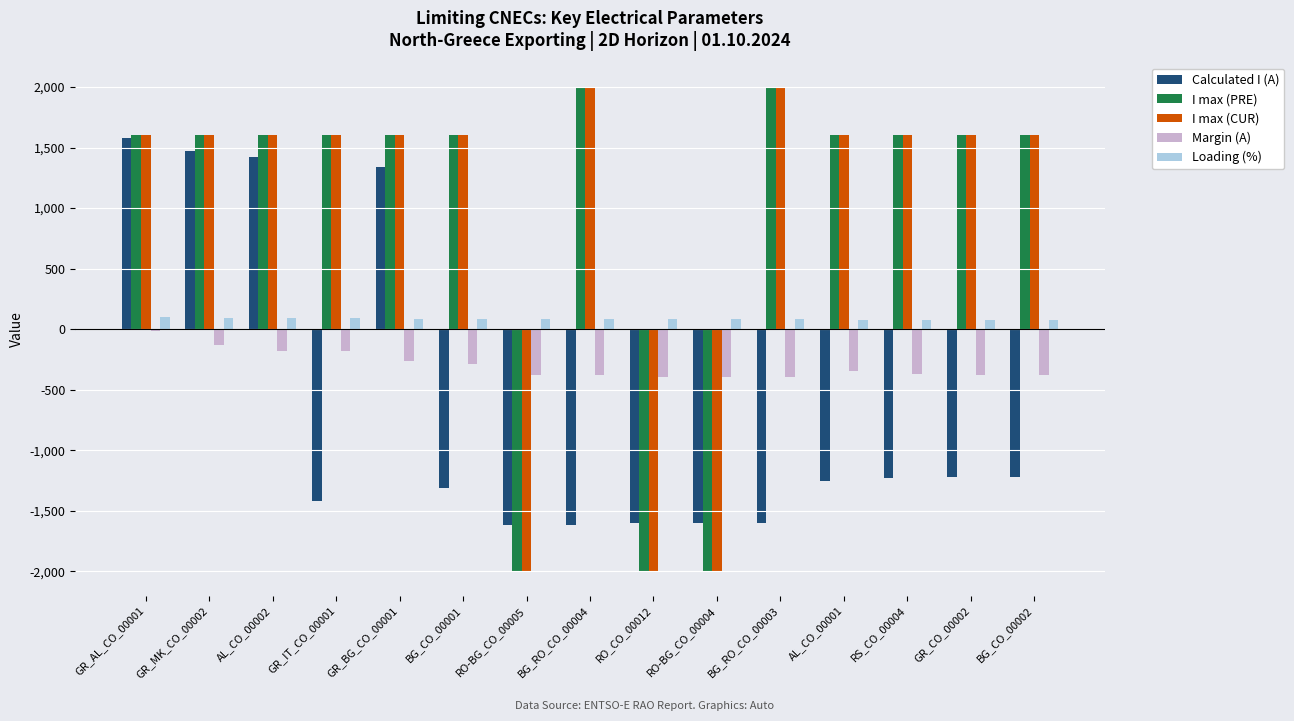

What is the total value across all series at BG_CO_00001?

1682